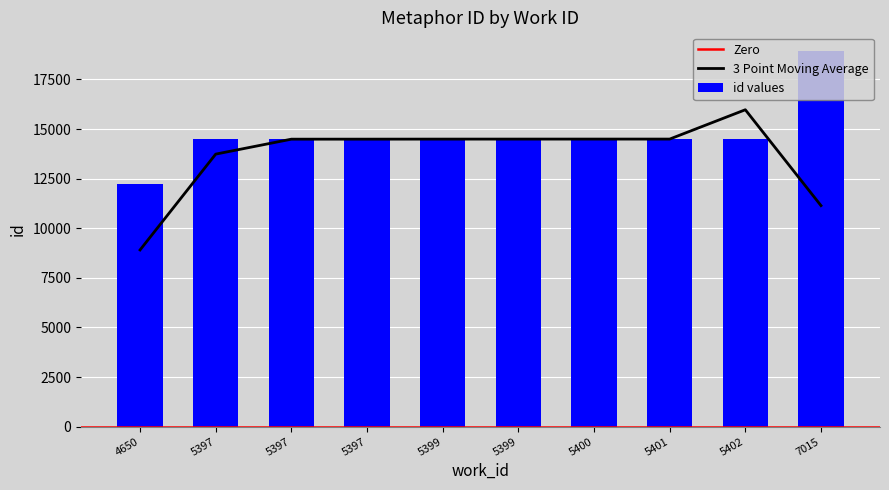

What is the difference between the second highest and minimum values?

2264